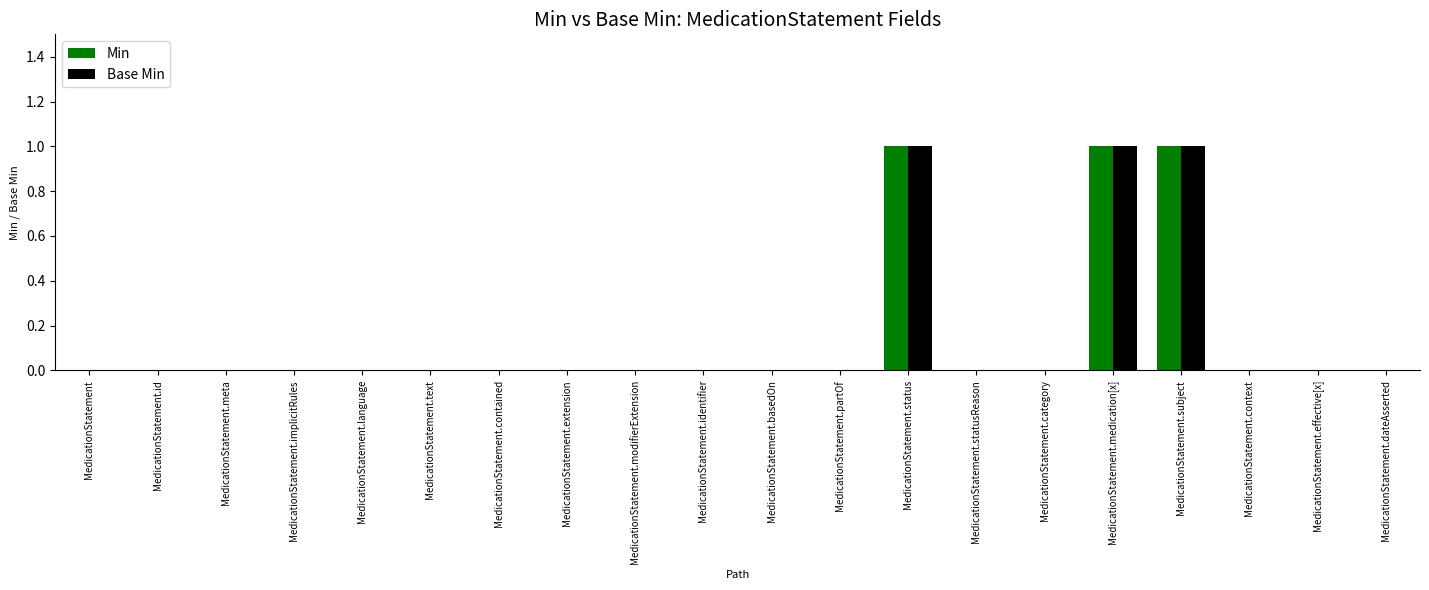

What is the sum of all Min values?

3